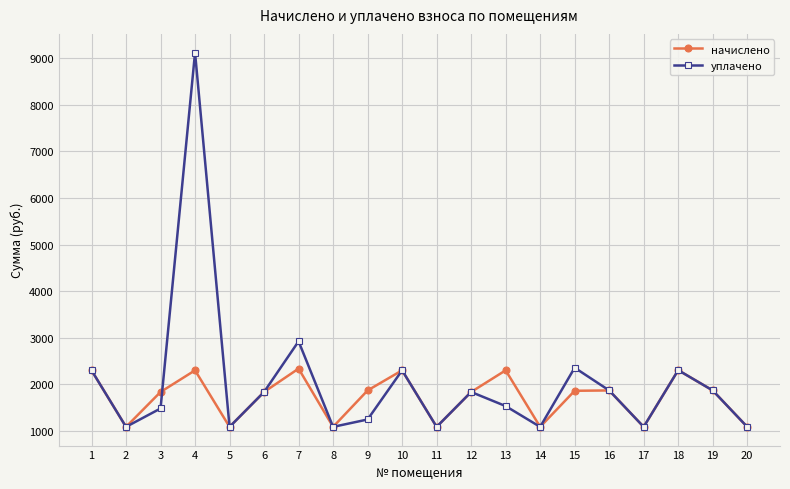

Is the value of уплачено at 4 greater than the value of начислено at 19?

Yes